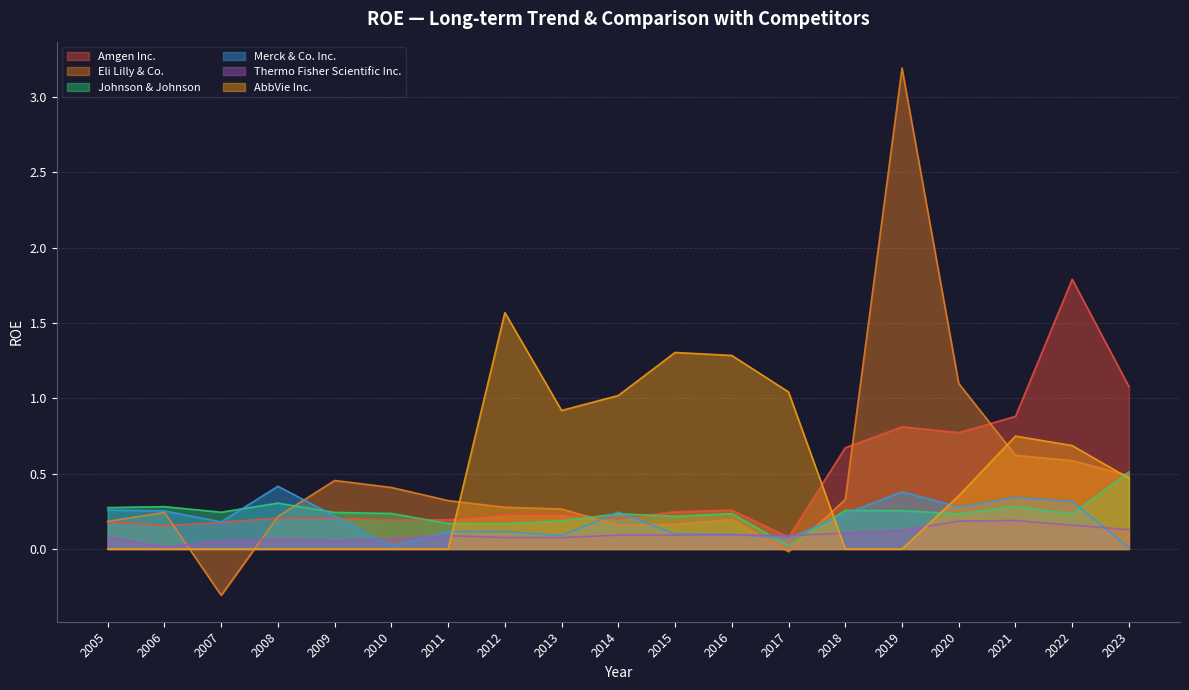

At how many categories does at least one series exceed 0?

19